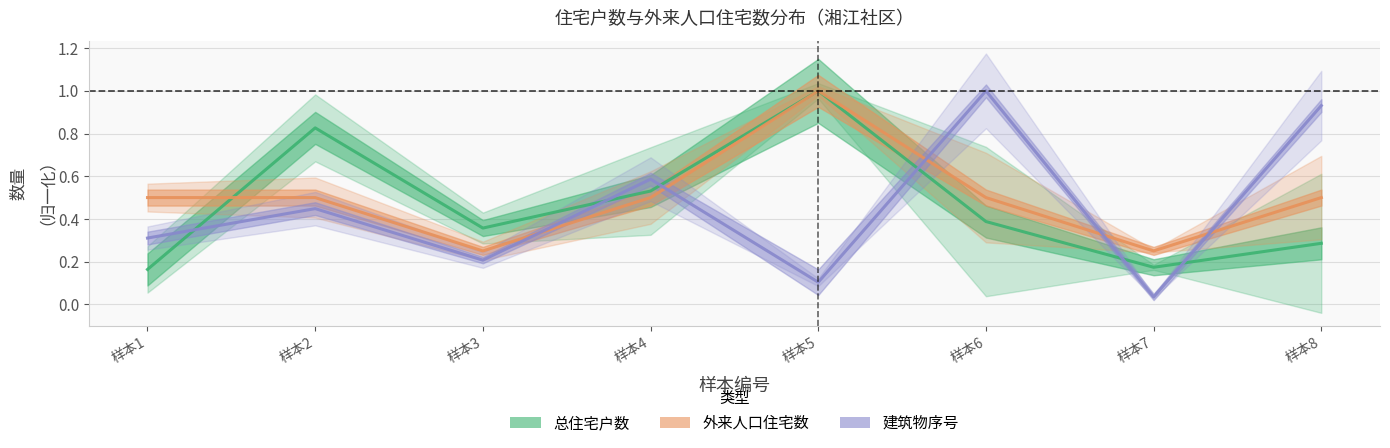

Which label corresponds to the largest value in the chart?

5